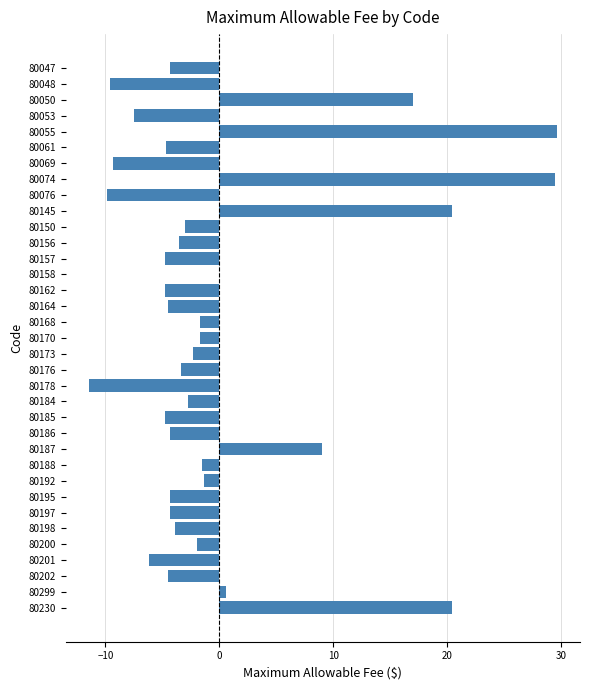

What is the sum of the values at 80053 and 80186?

-11.8